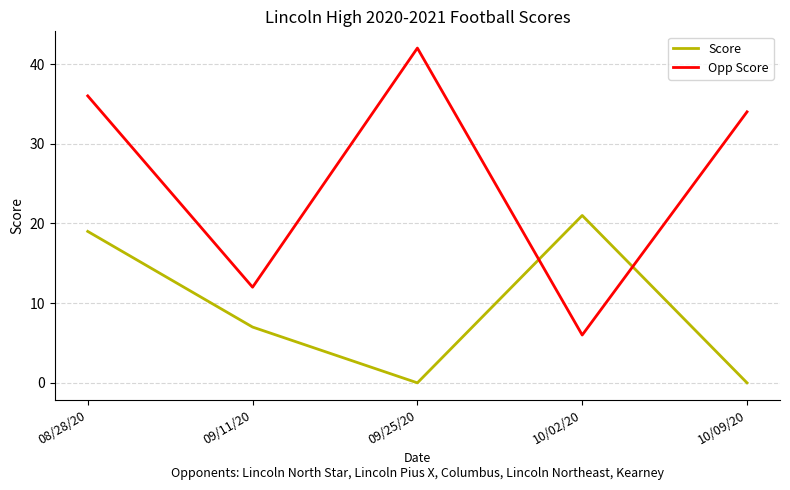

True or false: Score and Opp Score intersect in this chart.

True